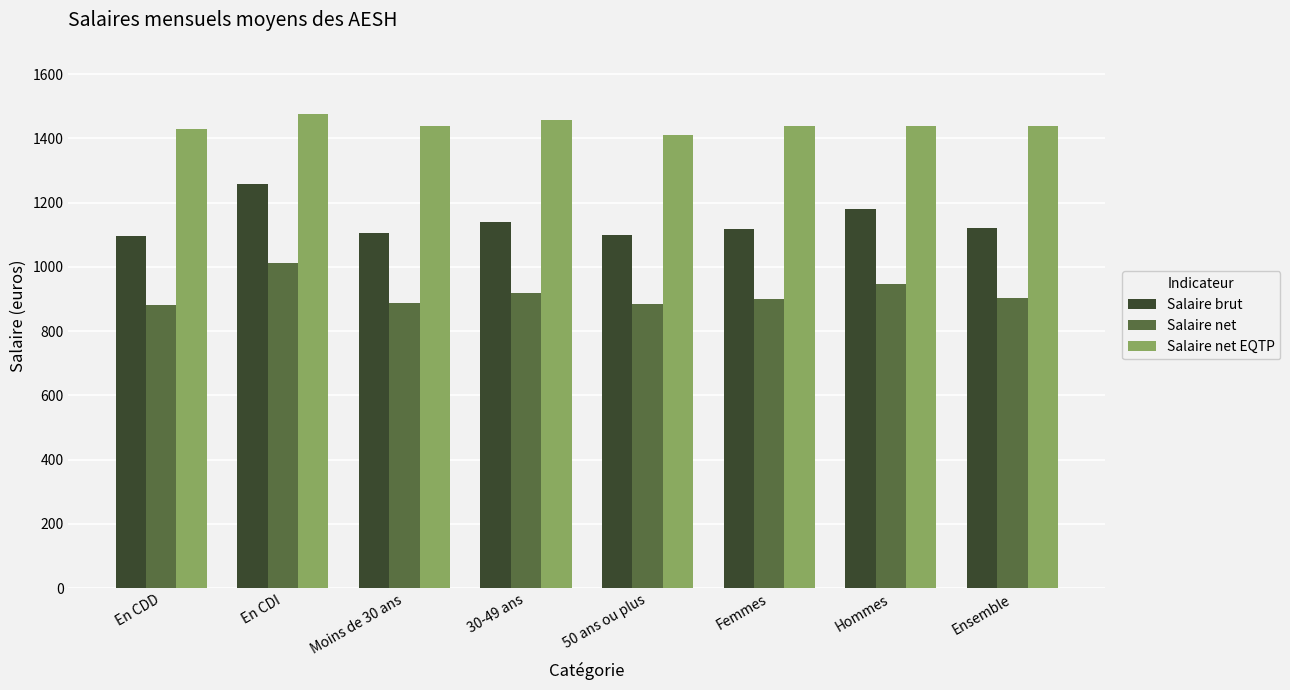

What is the label of the 7th bar from the left?

Hommes